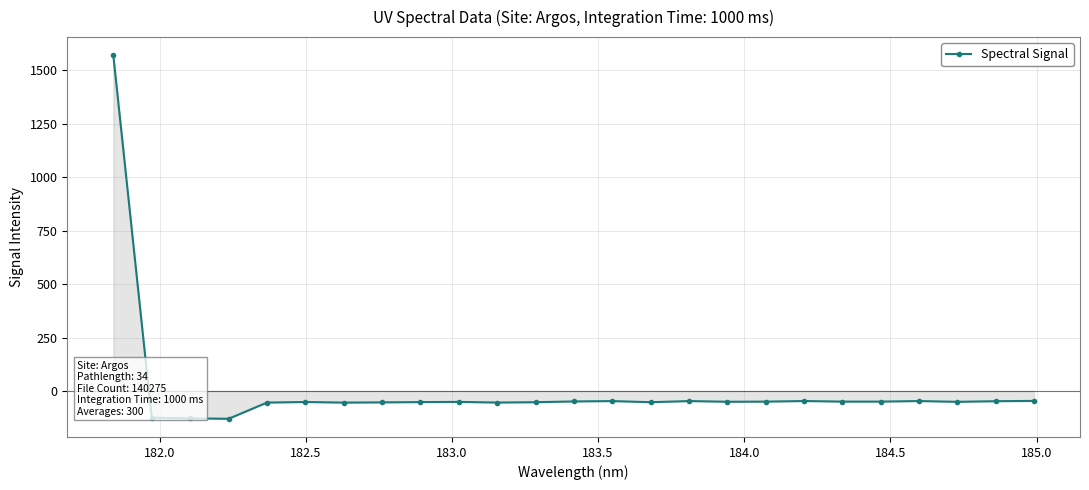

True or false: there are more than 1 points higher than both neighbors.

True